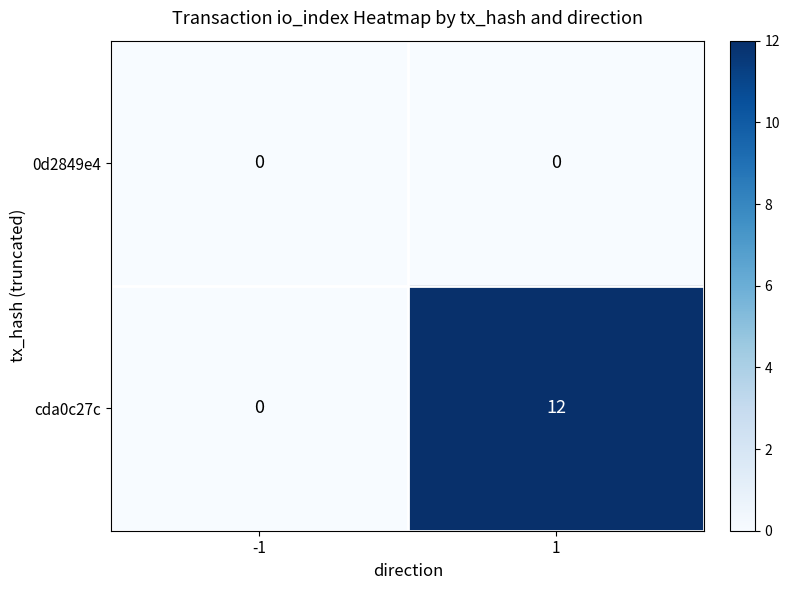

The value of 0d2849e4 at 1 is 0. True or false?

True